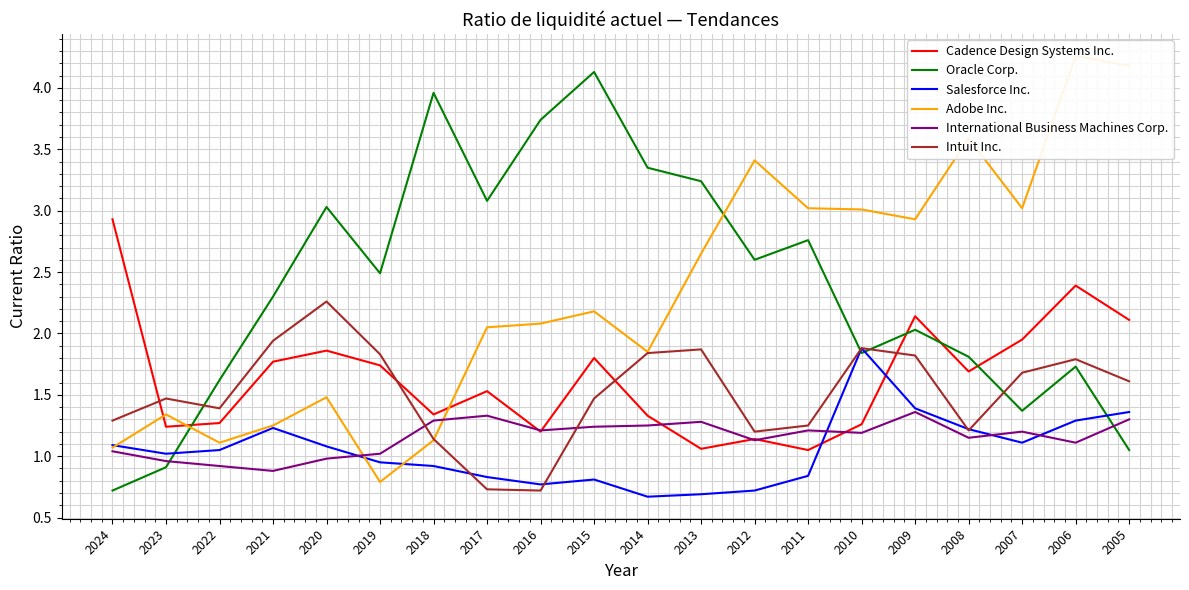

How many series are shown in this chart?

6